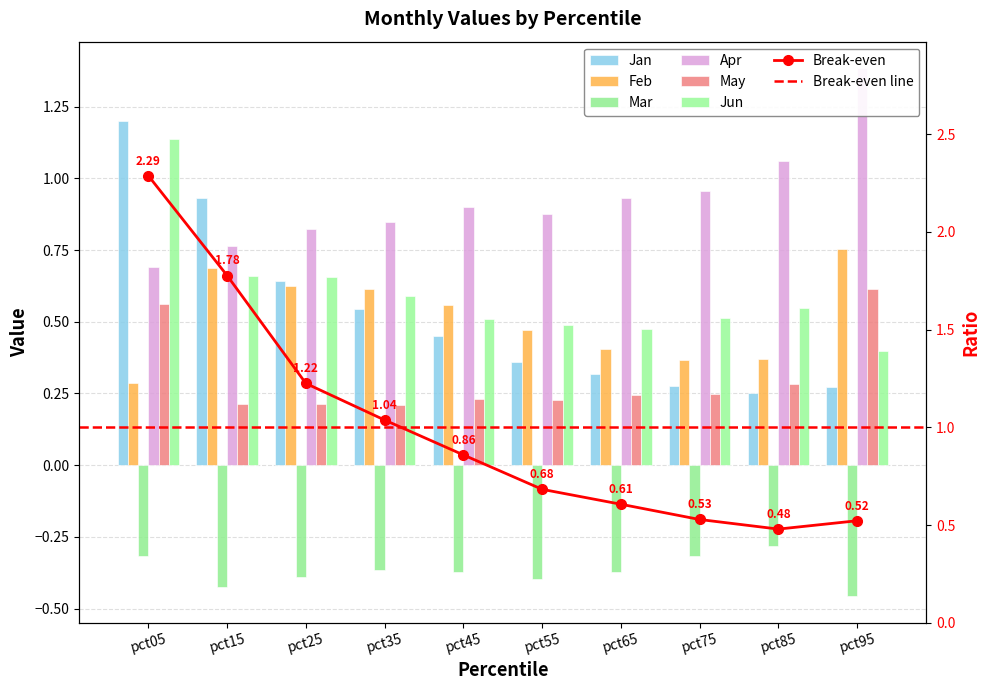

At which label is Jan closest to 0?

pct85